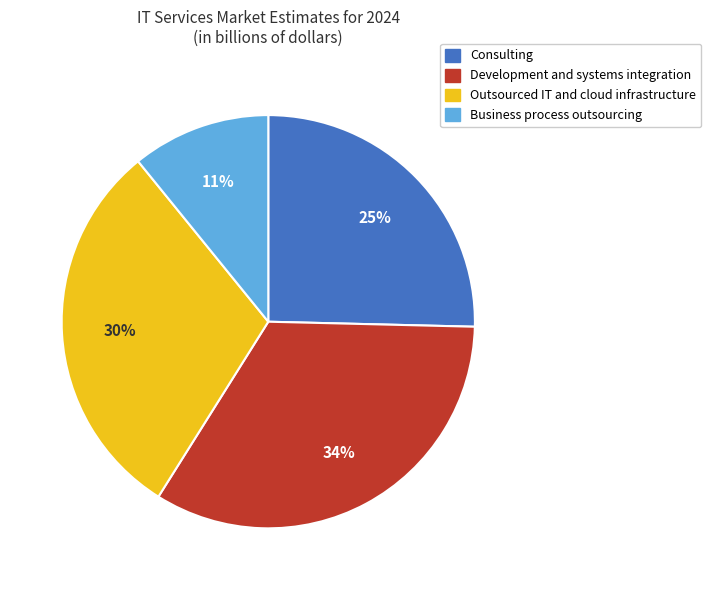

Which slice is the smallest?

Business process outsourcing